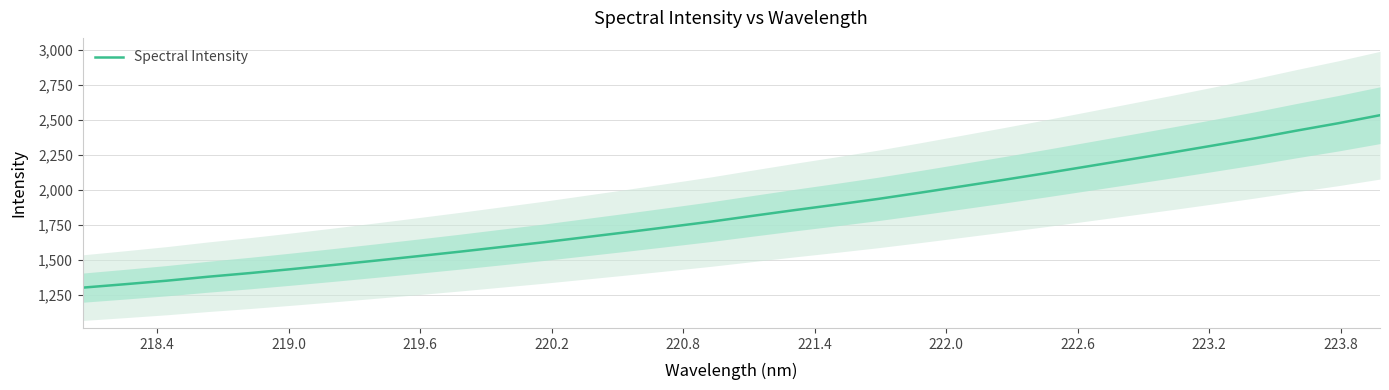

What is the lowest value of the Spectral Intensity series?

1302.9